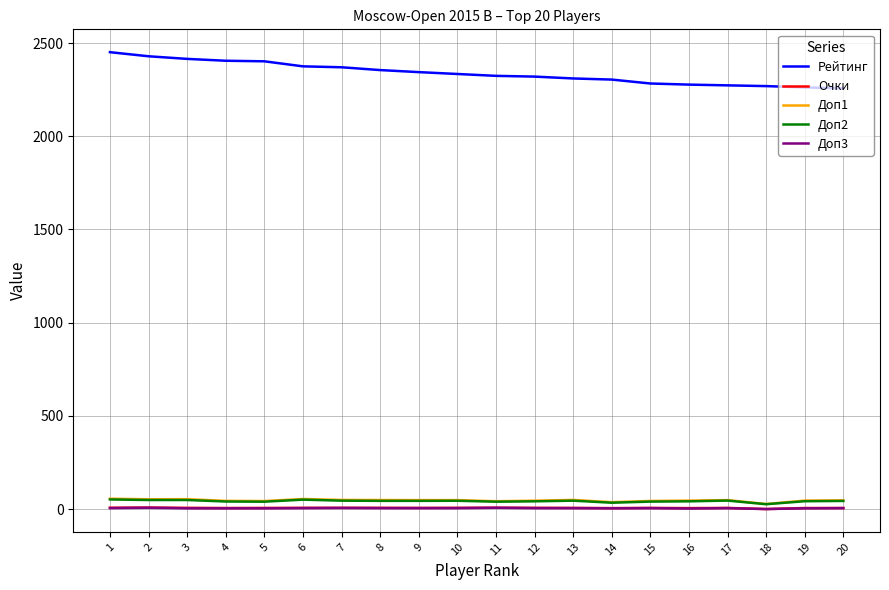

What is the maximum value shown in the chart?

2451.0